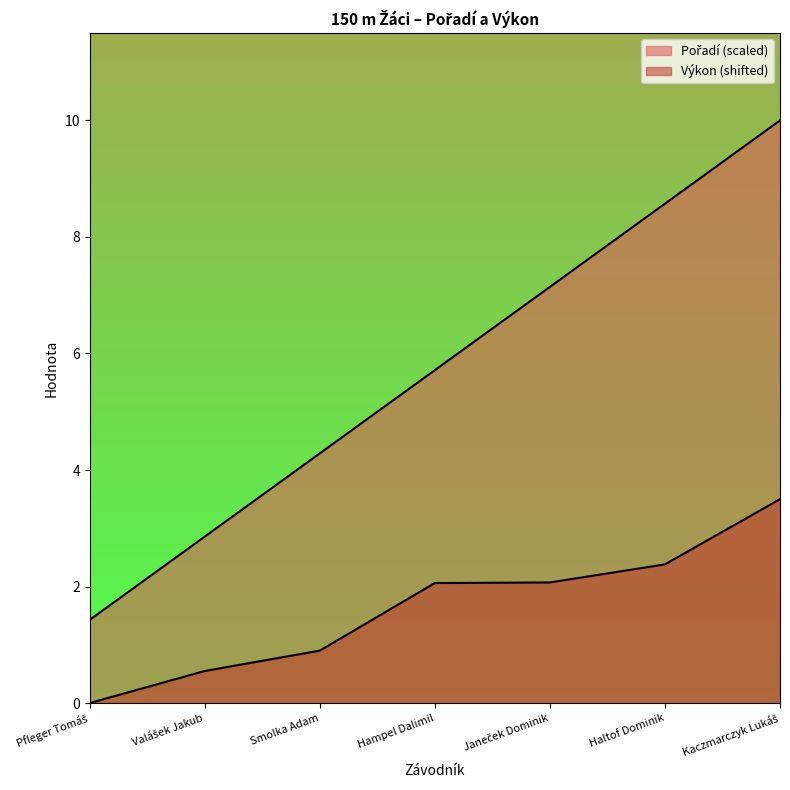

What is the label of the 2nd point from the right?

Haltof Dominik